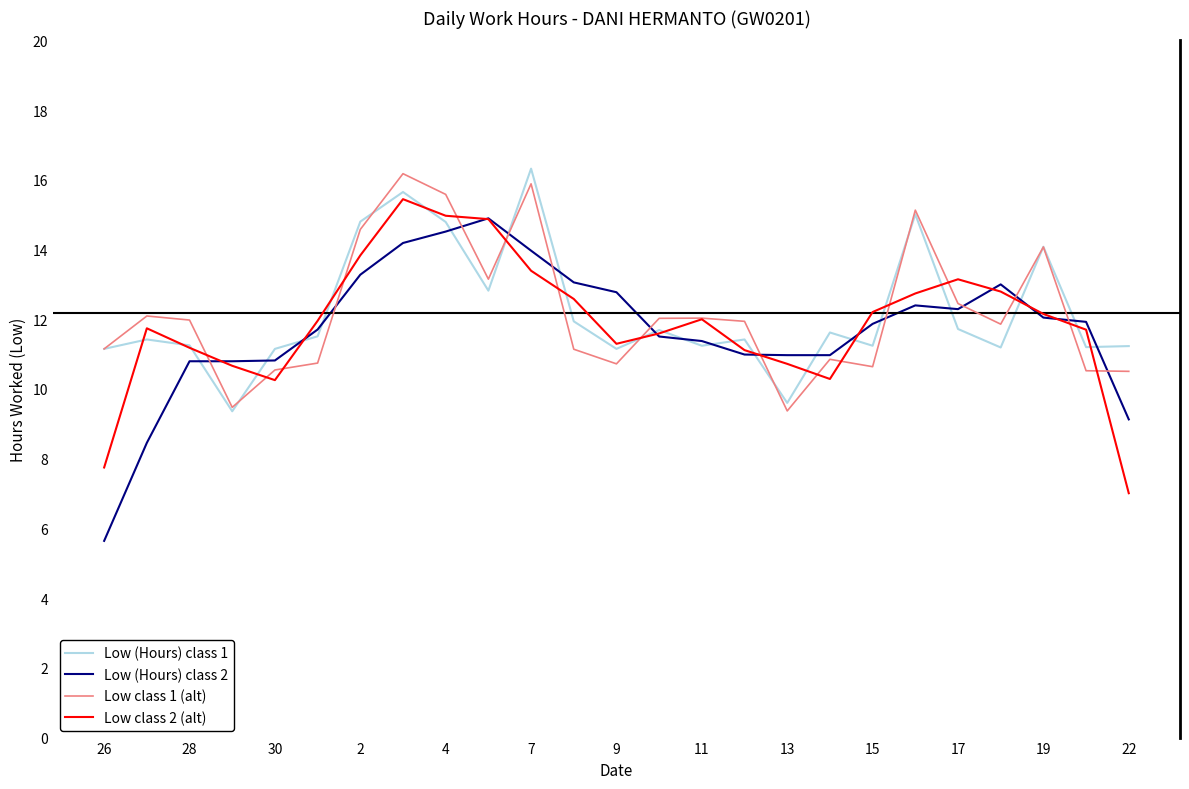

What is the minimum value shown in the chart?

5.6